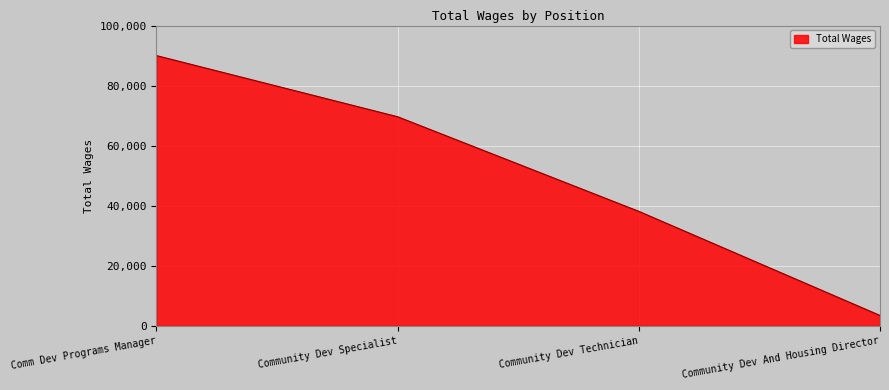

What is the minimum value shown in the chart?

3422